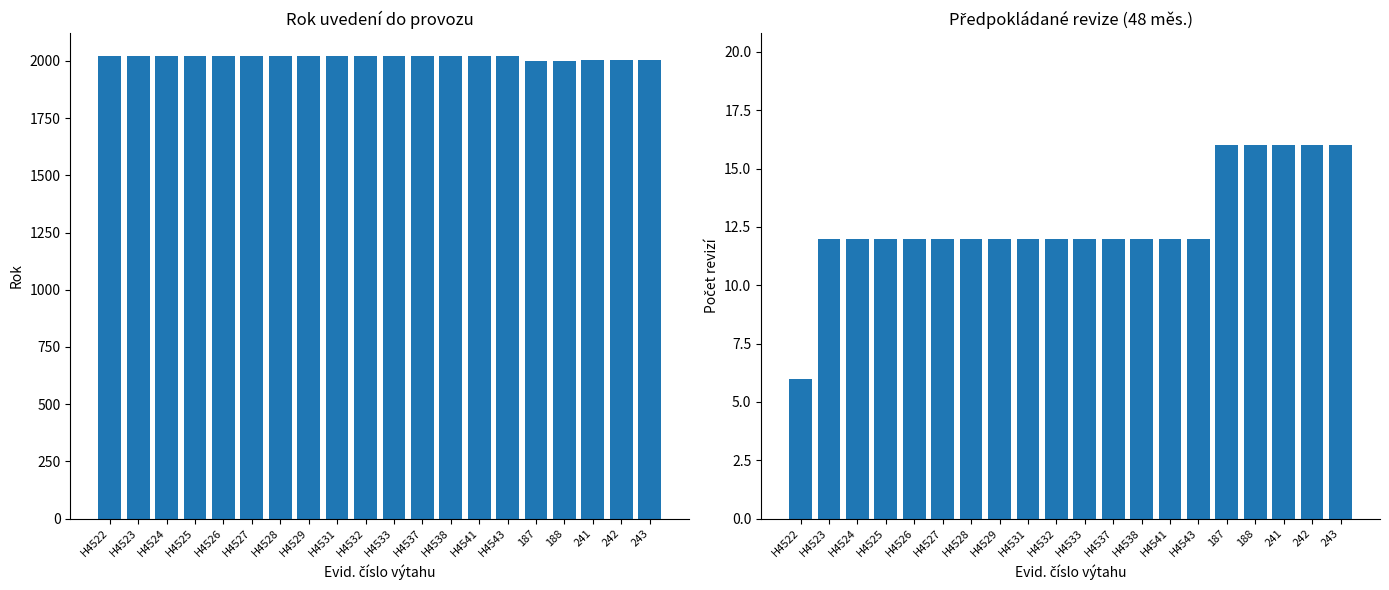

At how many categories does at least one series exceed 387?

20